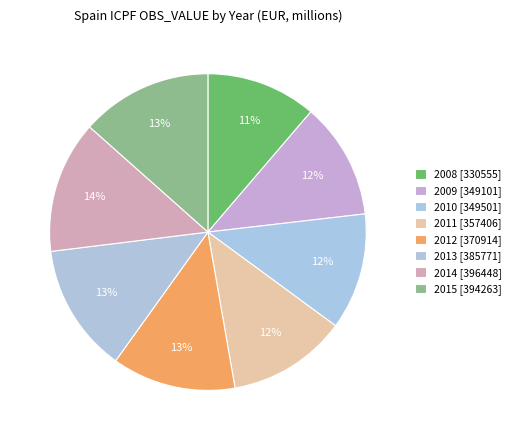

Which has a higher value, 2012 or 2015?

2015